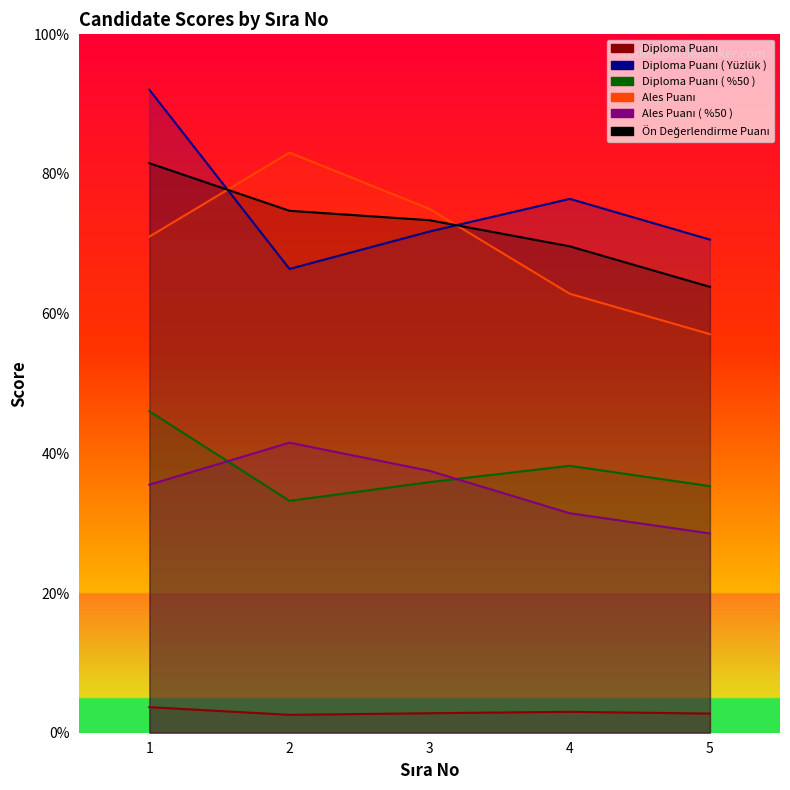

Is the value of Diploma Puanı ( %50 ) at 5 greater than the value of Ales Puanı at 2?

No